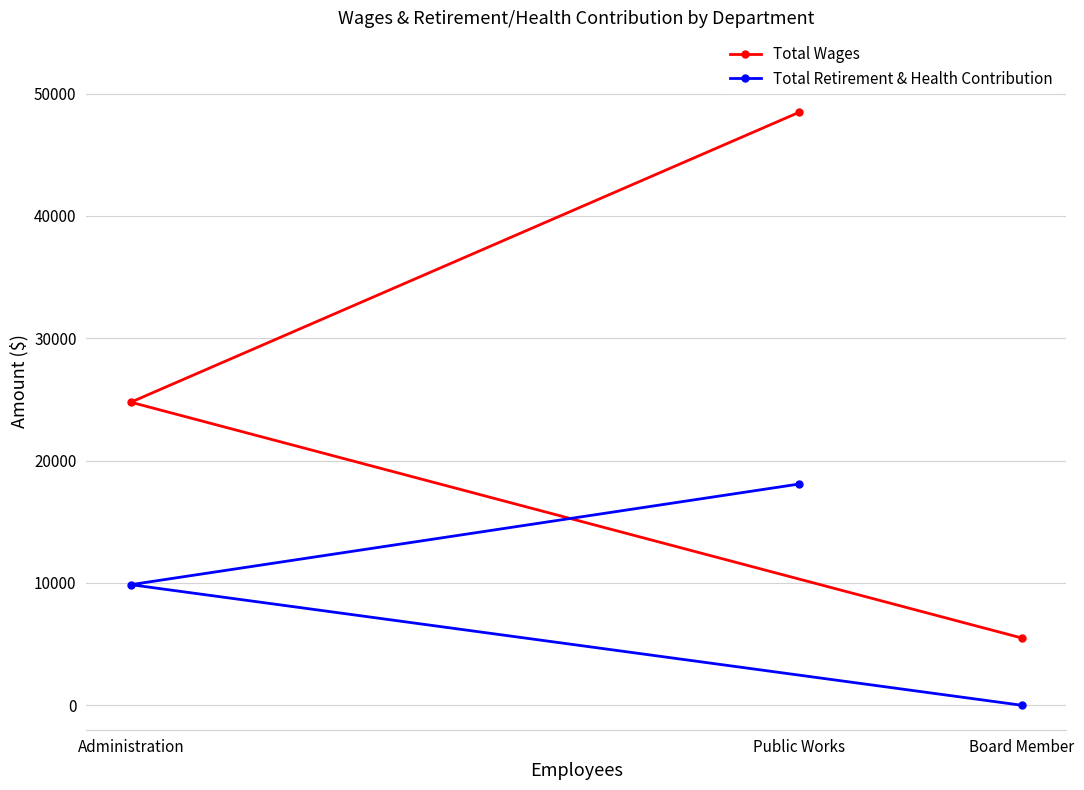

The Total Retirement & Health Contribution series shows 6665 at Board Member. True or false?

False